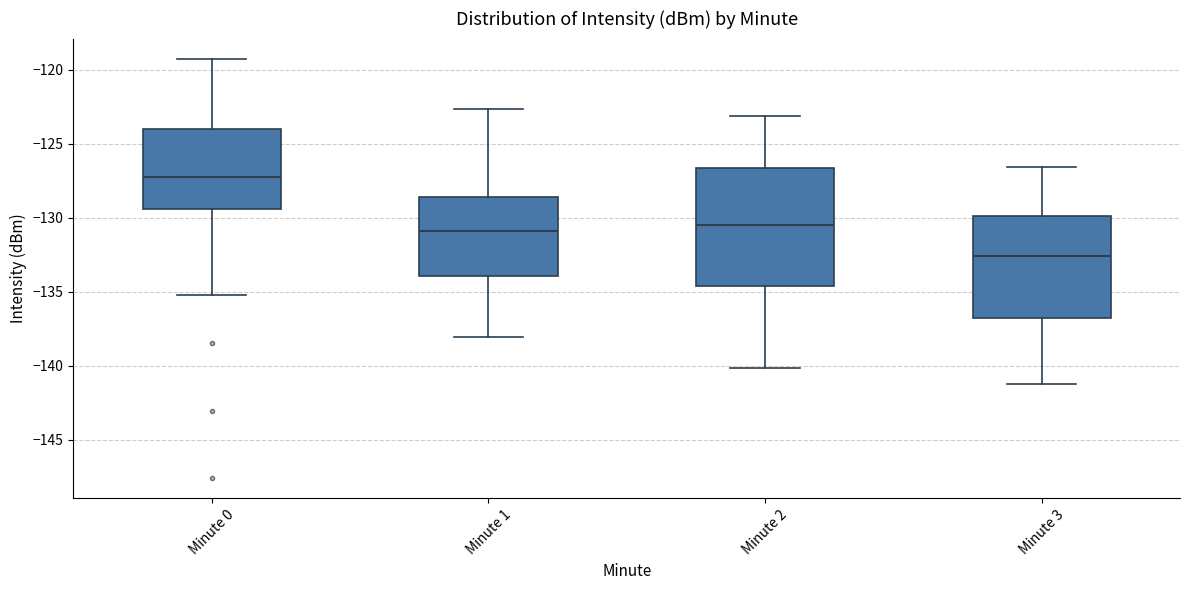

Which box is the tallest, from its lower edge to its upper edge?

Minute 2